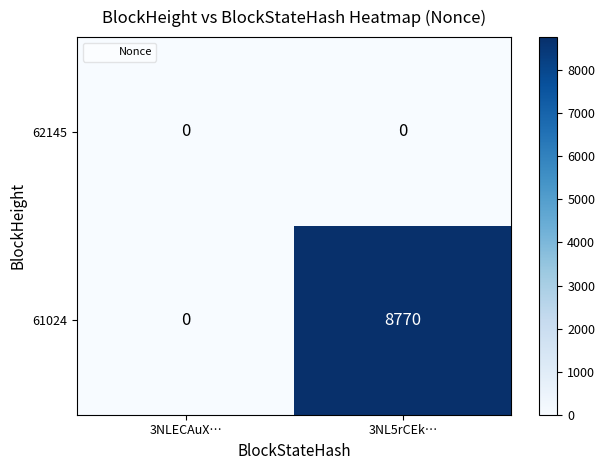

Which series changed the most between 3NLECAuX… and 3NL5rCEk…?

61024